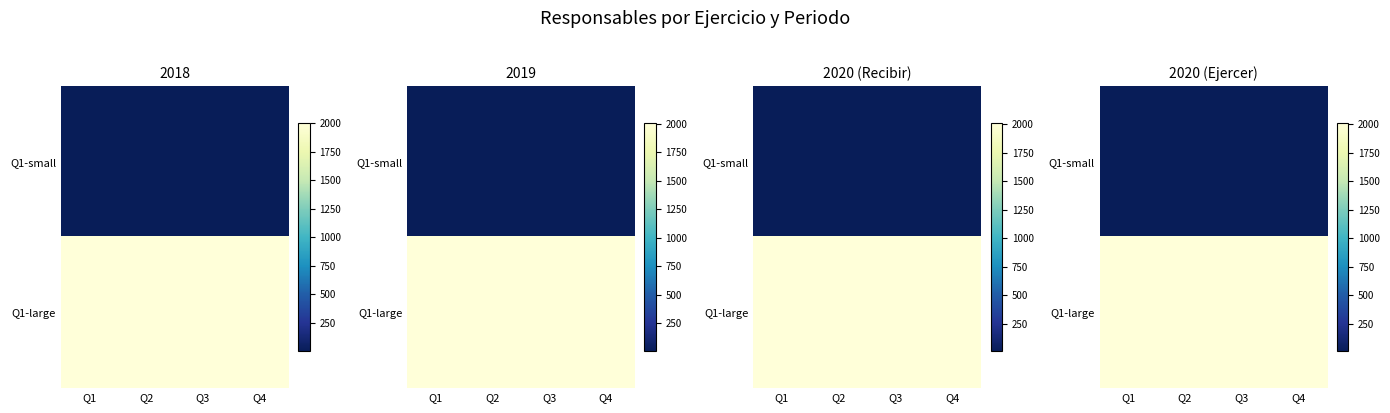

What is the spread (max minus min) of values at Q2?

1999